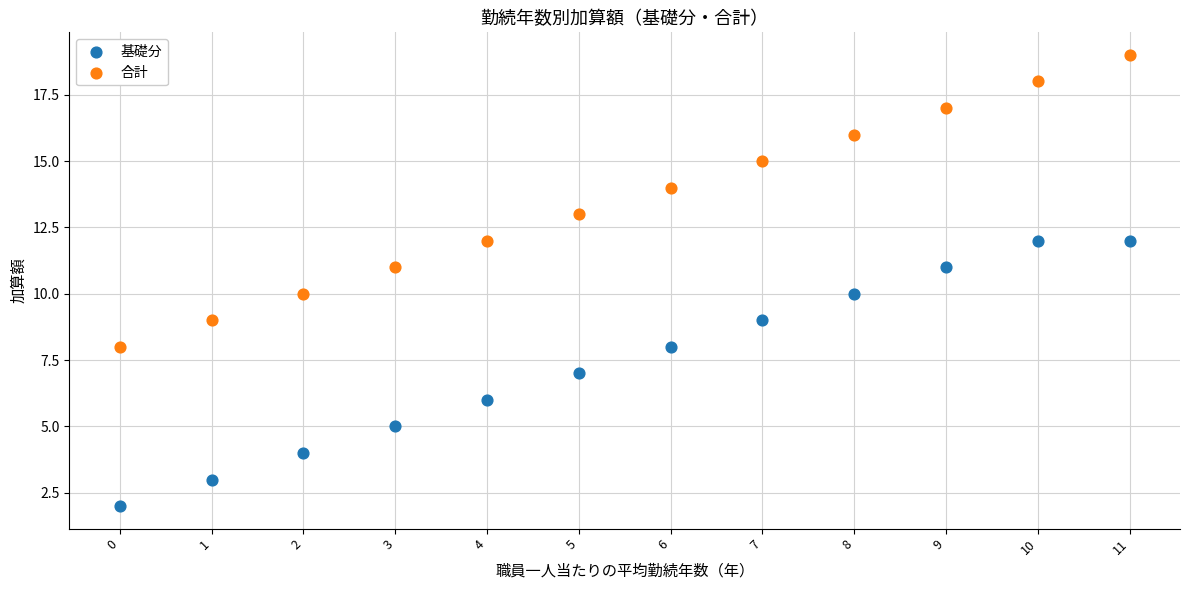

Which series reaches the maximum Y coordinate?

合計